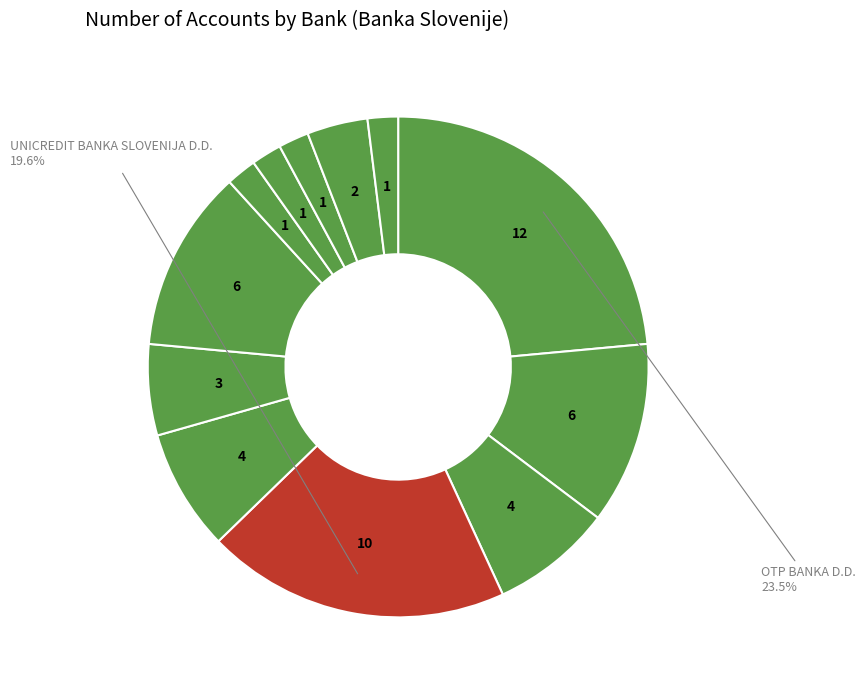

Count the number of slices in the pie.

12